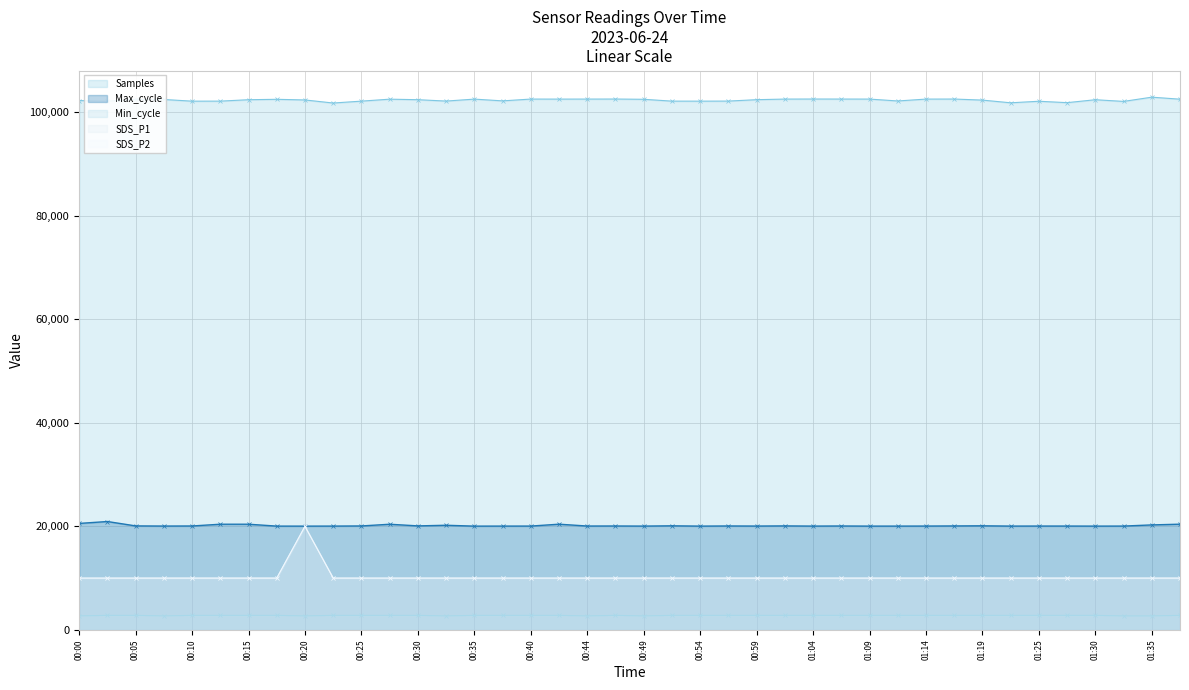

Reading left to right, list all the values displayed in this chart.

Samples: 102277.6	102175.9	102504.0	102489.5	102162.8	102168.3	102443.1	102520.4	102395.9	101802.4	102167.9	102546.4	102445.6	102180.8	102558.5	102218.4	102566.1	102561.6	102566.0	102573.4	102524.2	102168.8	102164.6	102176.8	102449.8	102564.3	102576.7	102570.2	102565.2	102199.4	102562.6	102572.6	102368.3	101846.0	102145.9	101873.1	102440.5	102115.1	102934.5	102544.2
Max_cycle: 20564.0	20933.0	20086.0	20058.0	20071.0	20410.0	20411.0	20047.0	20044.0	20052.0	20077.0	20406.0	20089.0	20210.0	20043.0	20051.0	20054.0	20416.0	20062.0	20070.0	20051.0	20104.0	20046.0	20075.0	20058.0	20087.0	20051.0	20071.0	20047.0	20049.0	20058.0	20080.0	20105.0	20051.0	20059.0	20058.0	20047.0	20055.0	20277.0	20419.0
Min_cycle: 2700.0	2800.0	2800.0	2700.0	2800.0	2800.0	2800.0	2800.0	2700.0	2800.0	2800.0	2800.0	2800.0	2700.0	2800.0	2800.0	2800.0	2800.0	2700.0	2800.0	2700.0	2800.0	2800.0	2800.0	2800.0	2800.0	2800.0	2800.0	2800.0	2800.0	2800.0	2800.0	2800.0	2800.0	2800.0	2800.0	2800.0	2700.0	2700.0	2800.0
SDS_P1: 10000.0	10000.0	10000.0	10000.0	10000.0	10000.0	10000.0	10000.0	20000.0	10000.0	10000.0	10000.0	10000.0	10000.0	10000.0	10000.0	10000.0	10000.0	10000.0	10000.0	10000.0	10000.0	10000.0	10000.0	10000.0	10000.0	10000.0	10000.0	10000.0	10000.0	10000.0	10000.0	10000.0	10000.0	10000.0	10000.0	10000.0	10000.0	10000.0	10000.0
SDS_P2: 10000.0	10000.0	10000.0	10000.0	10000.0	10000.0	10000.0	10000.0	20000.0	10000.0	10000.0	10000.0	10000.0	10000.0	10000.0	10000.0	10000.0	10000.0	10000.0	10000.0	10000.0	10000.0	10000.0	10000.0	10000.0	10000.0	10000.0	10000.0	10000.0	10000.0	10000.0	10000.0	10000.0	10000.0	10000.0	10000.0	10000.0	10000.0	10000.0	10000.0